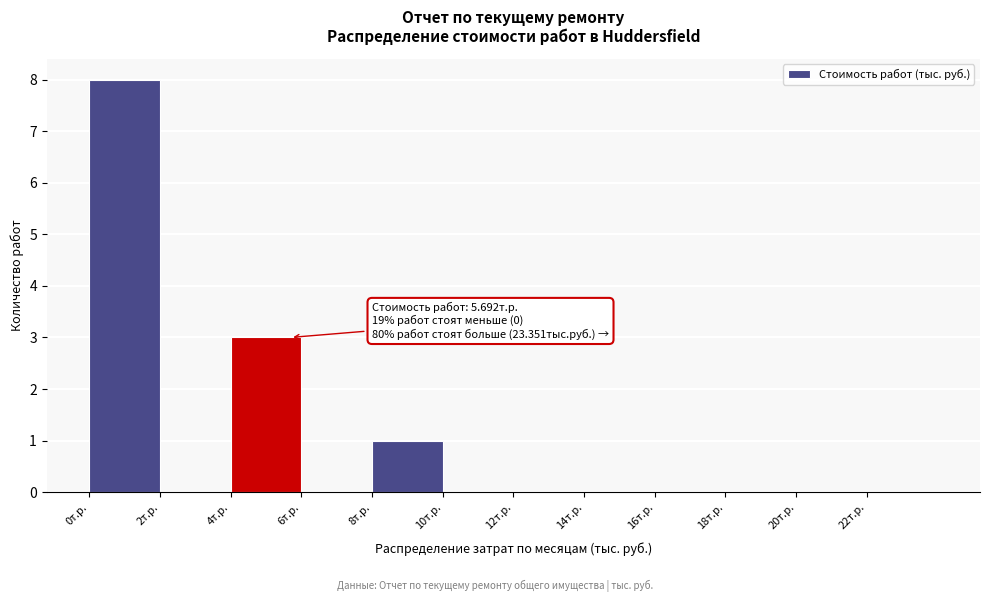

Which range on the x-axis has the tallest bar?

0 to 2